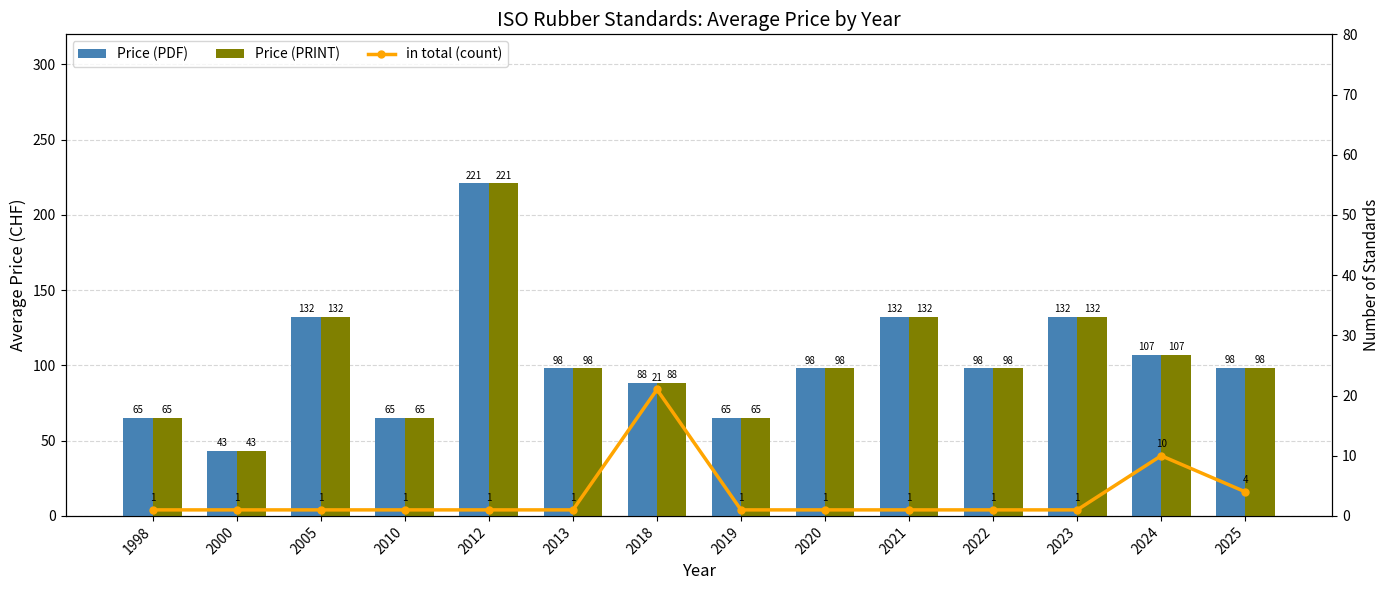

At which category is the sum across all series the highest?

2012